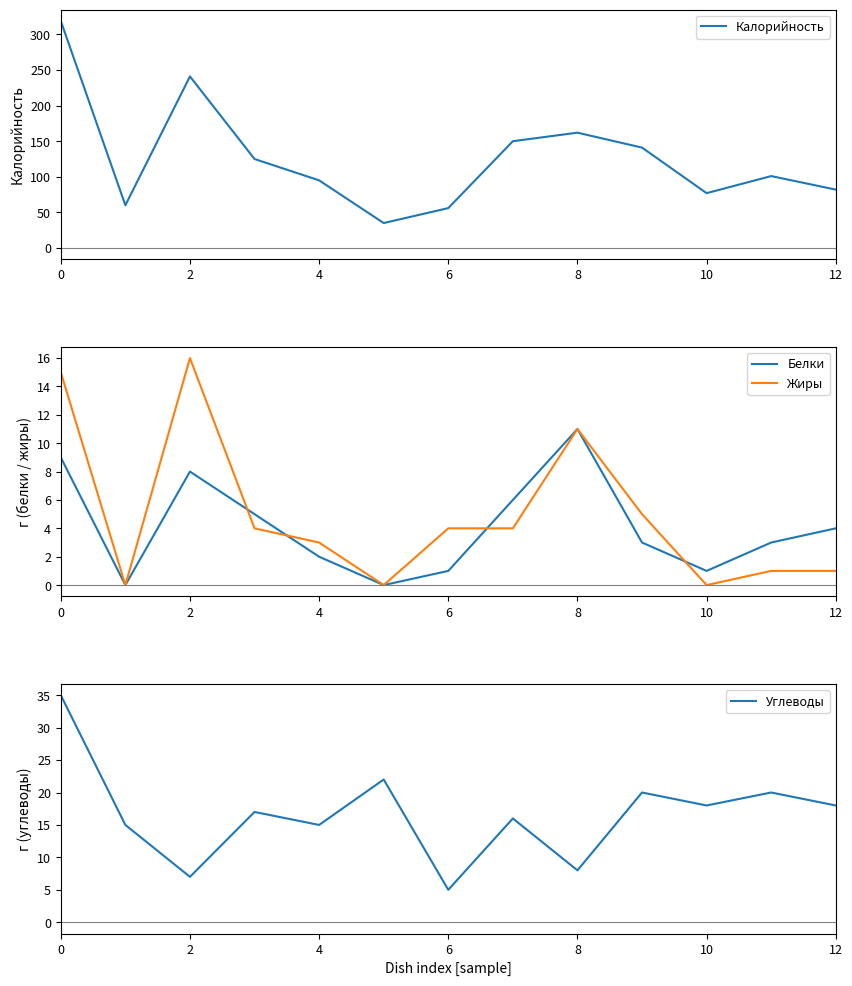

What is the maximum value shown in the chart?

319